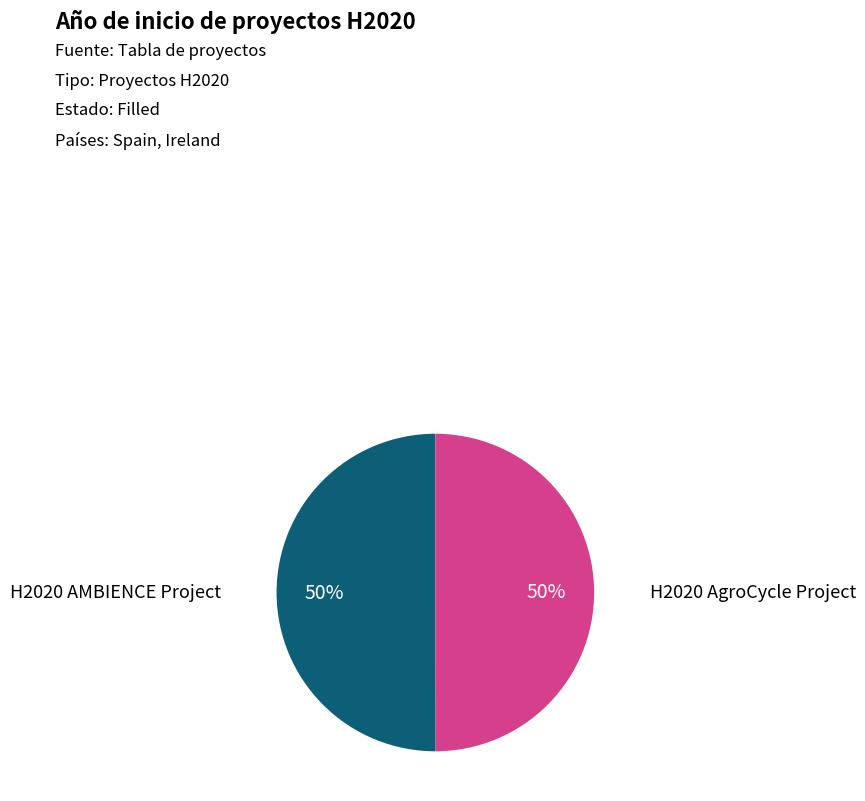

To the nearest percent, what is the average slice percentage?

50%